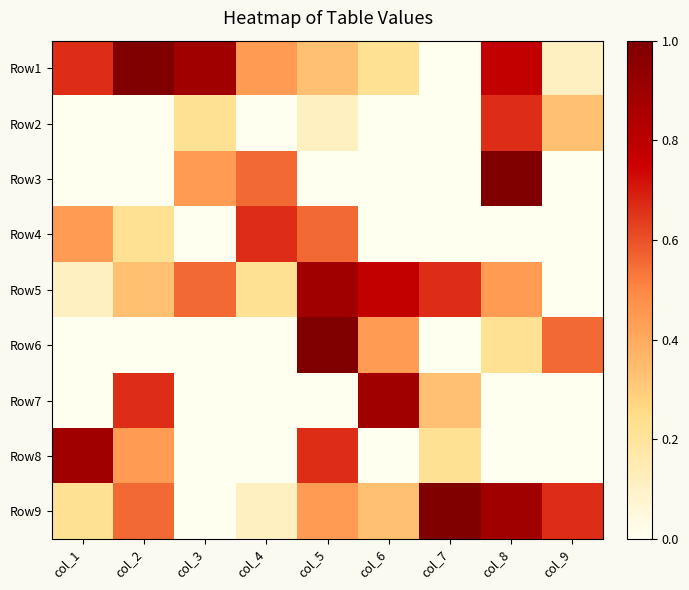

What is the difference between the highest and lowest values at col_9?

0.7